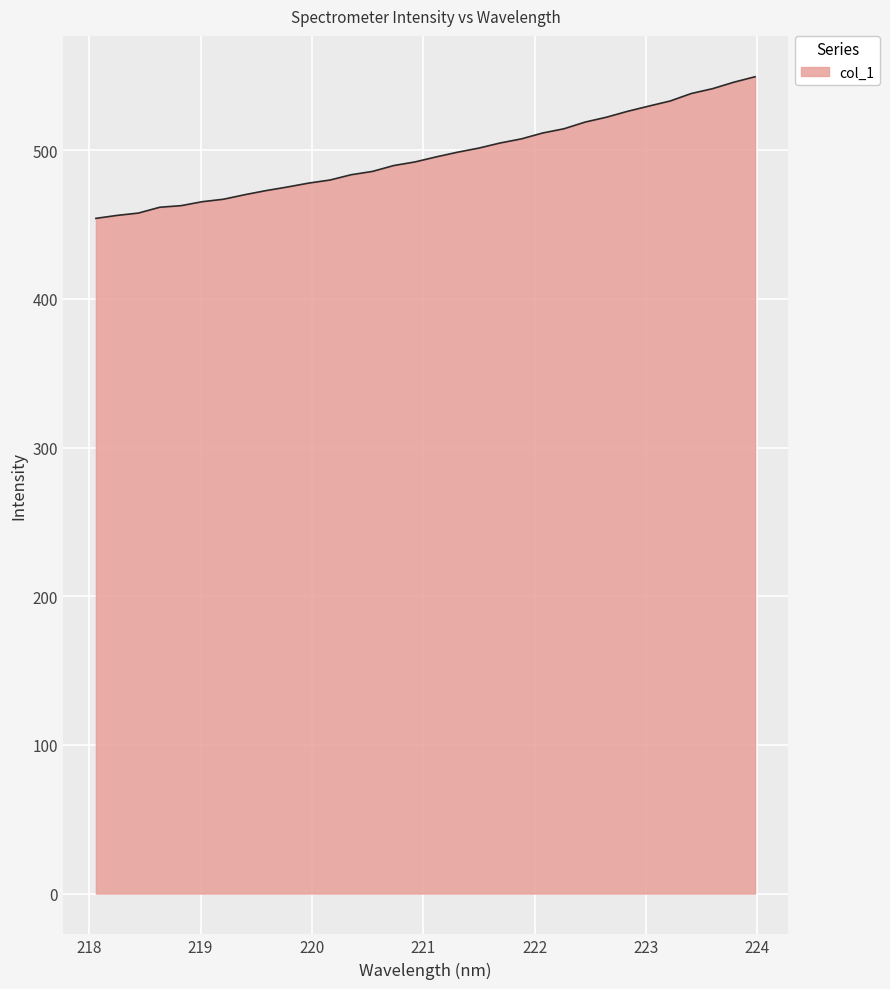

What is the smallest value displayed?

454.2